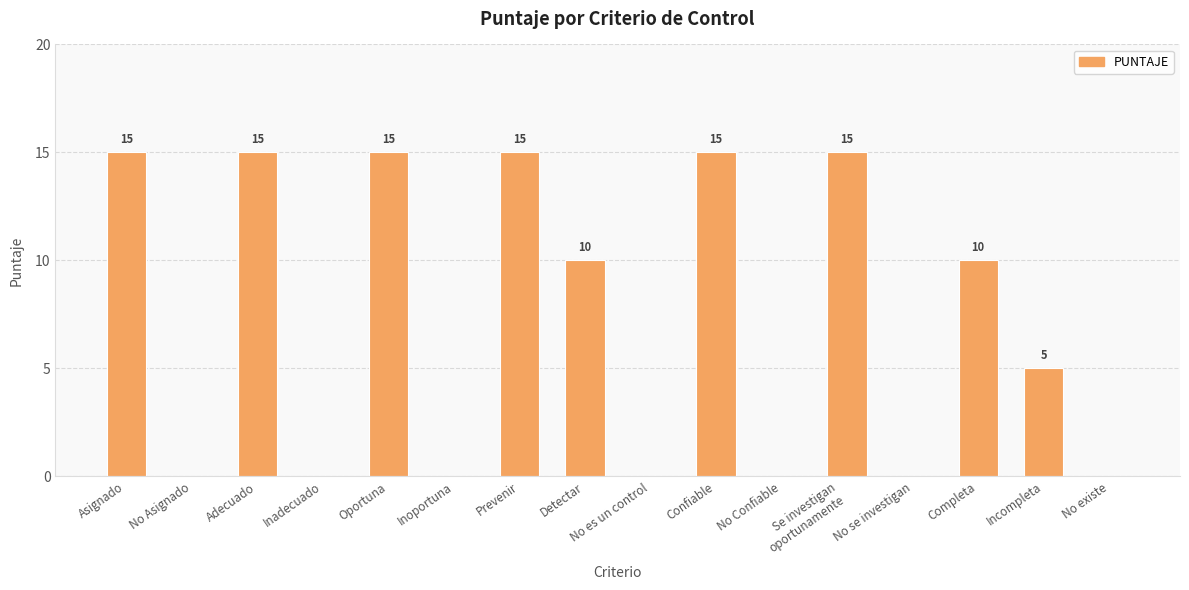

Is it true that the value at No es un control is -9?

False